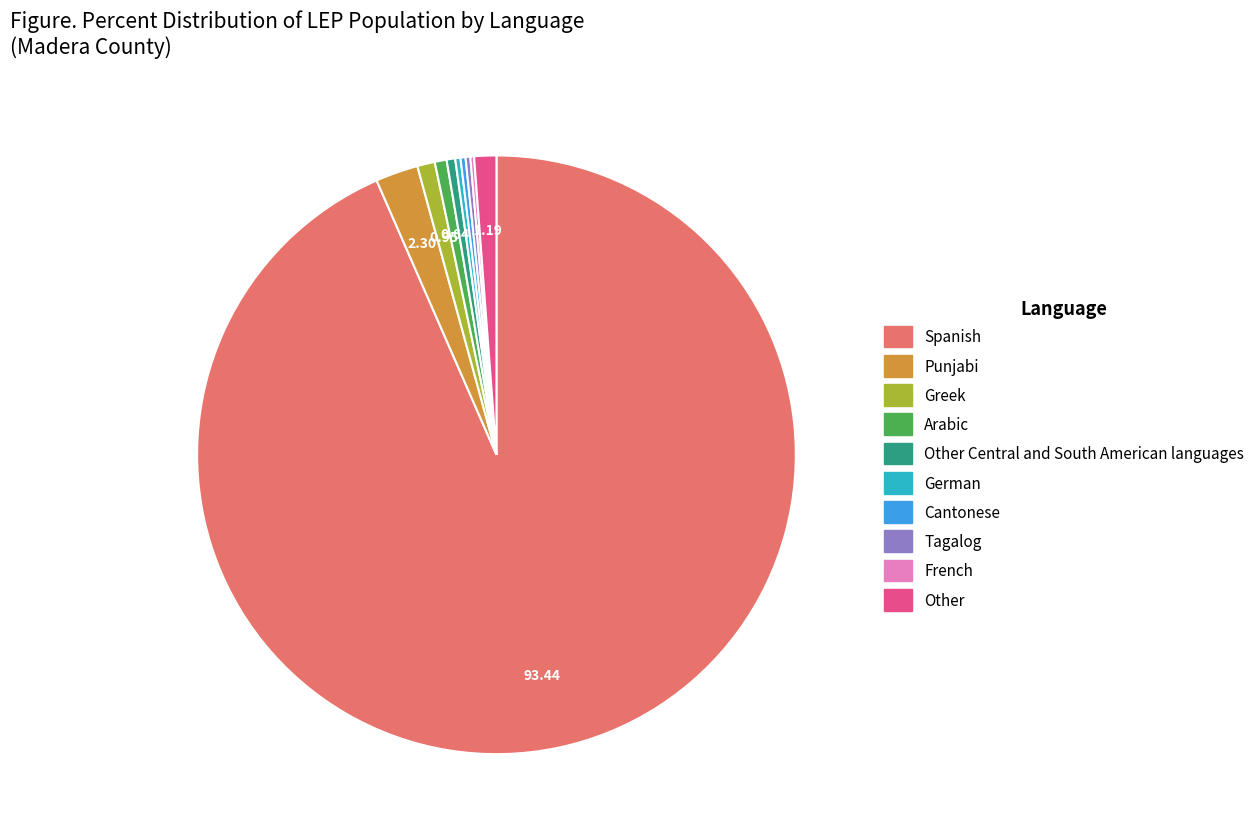

Is the sum of German and Greek greater than half?

No